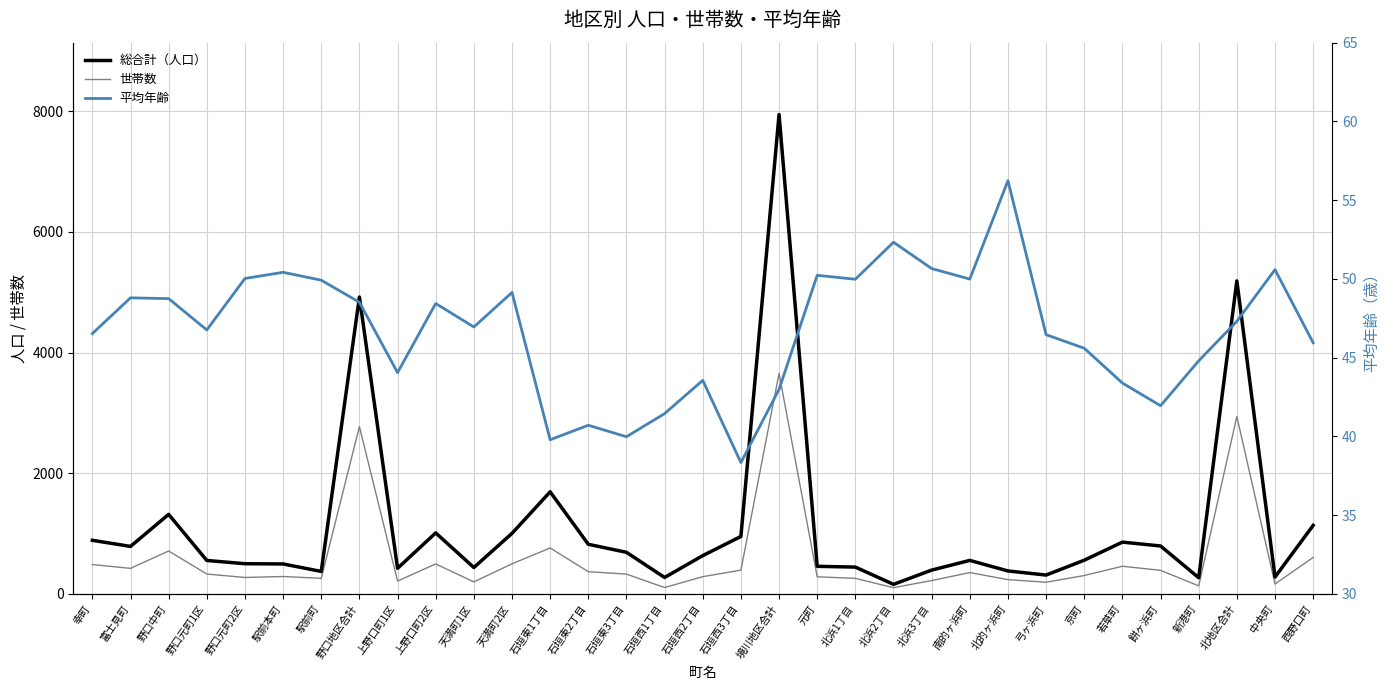

What is the difference between the 世帯数 values at 餅ヶ浜町 and 弓ヶ浜町?

197.0